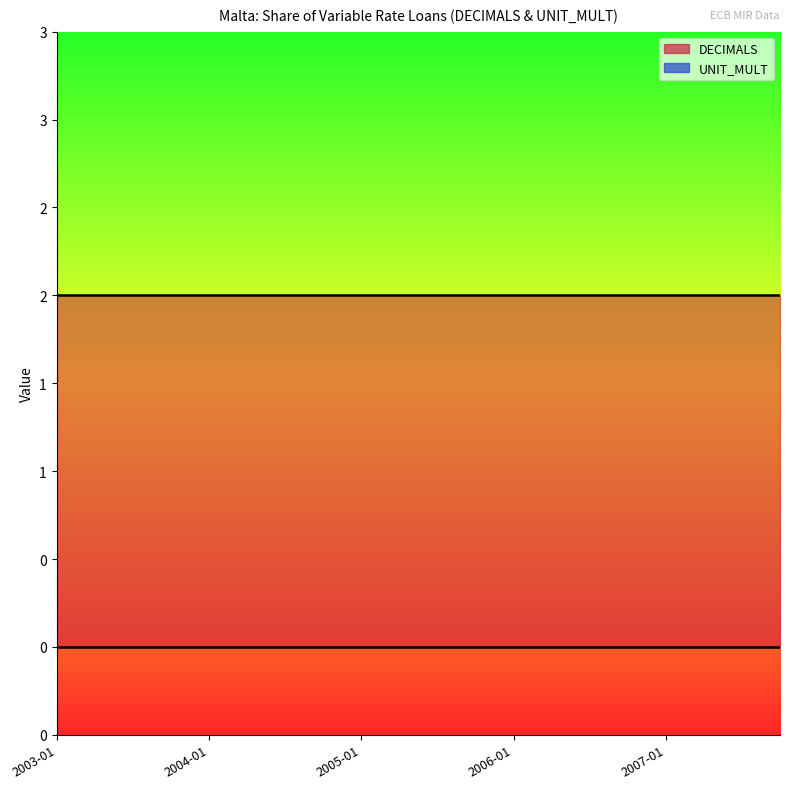

True or false: DECIMALS and UNIT_MULT cross at least once.

False